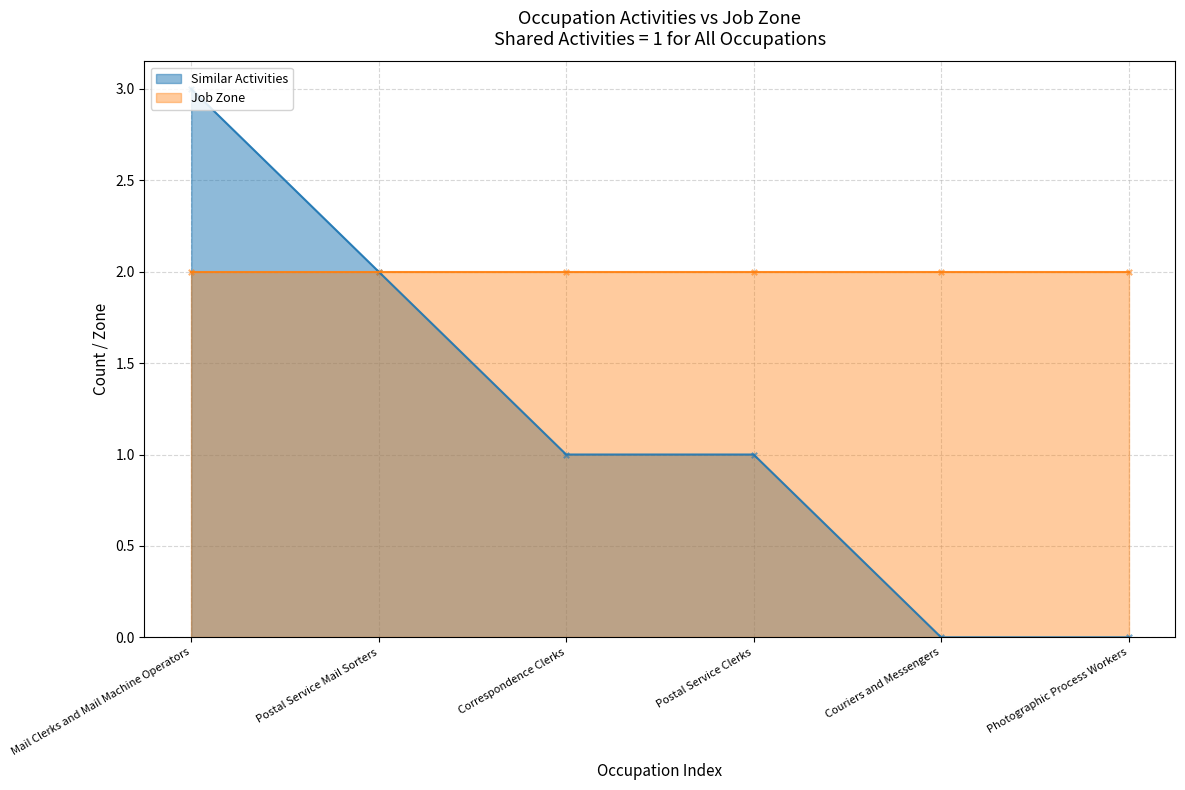

What is the change in value from Mail Clerks and Mail Machine Operators to Correspondence Clerks?

-2